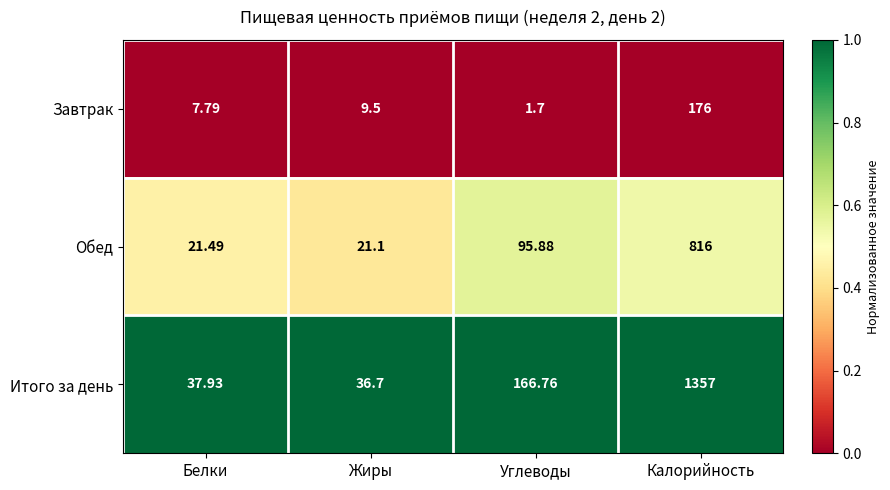

How many distinct data groups are displayed?

3